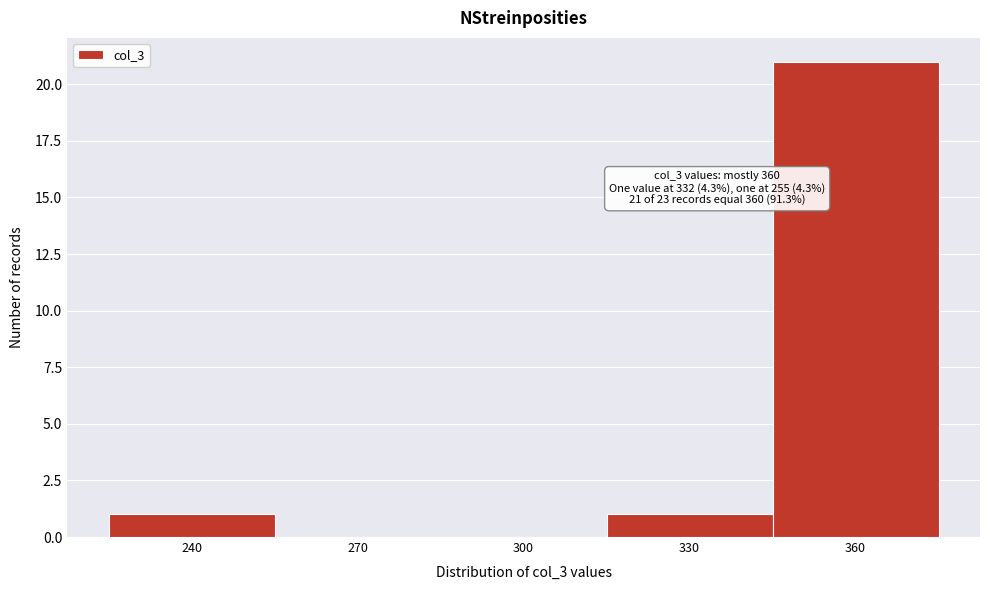

Reading left to right, list all the values displayed in this chart.

240=1	270=0	300=0	330=1	360=21